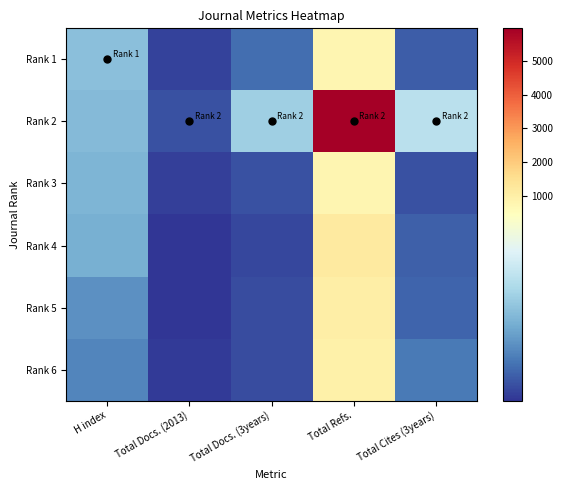

Reading left to right, transcribe all the data shown in this chart.

Rank 1: H index=221	Total Docs. (2013)=34	Total Docs. (3years)=93	Total Refs.=754	Total Cites (3years)=71
Rank 2: H index=212	Total Docs. (2013)=53	Total Docs. (3years)=250	Total Refs.=5984	Total Cites (3years)=295
Rank 3: H index=200	Total Docs. (2013)=29	Total Docs. (3years)=54	Total Refs.=774	Total Cites (3years)=52
Rank 4: H index=192	Total Docs. (2013)=18	Total Docs. (3years)=40	Total Refs.=1147	Total Cites (3years)=74
Rank 5: H index=143	Total Docs. (2013)=15	Total Docs. (3years)=47	Total Refs.=1029	Total Cites (3years)=80
Rank 6: H index=124	Total Docs. (2013)=22	Total Docs. (3years)=46	Total Refs.=940	Total Cites (3years)=108